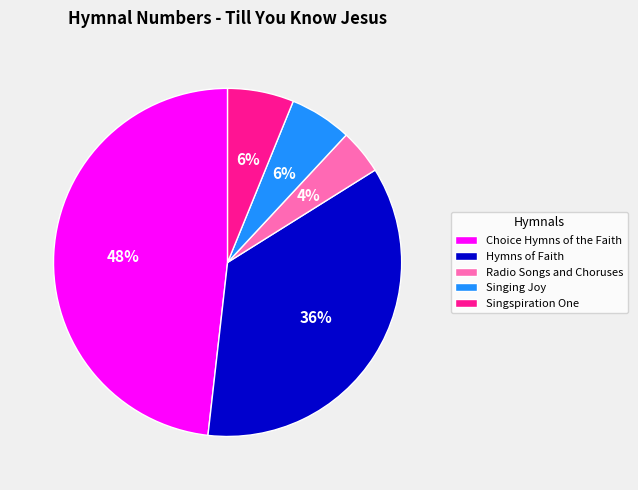

Is the sum of Hymns of Faith and Singspiration One greater than half?

No